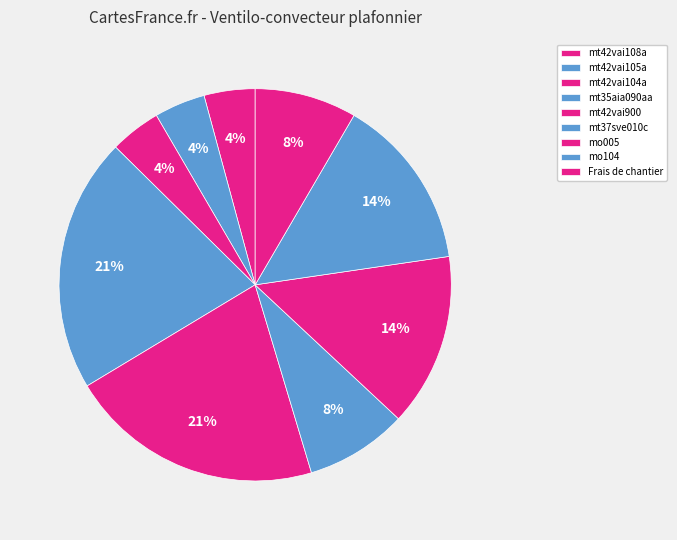

To the nearest percent, what portion does mt42vai108a represent?

4%